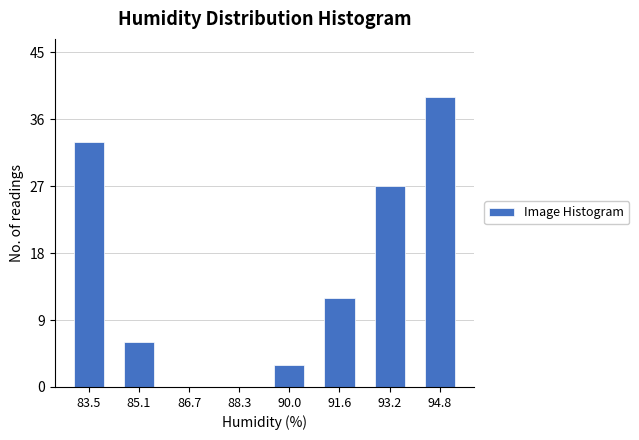

Reading left to right, extract all data points from this chart.

83.5=33	85.1=6	86.7=0	88.3=0	90.0=3	91.6=12	93.2=27	94.8=39